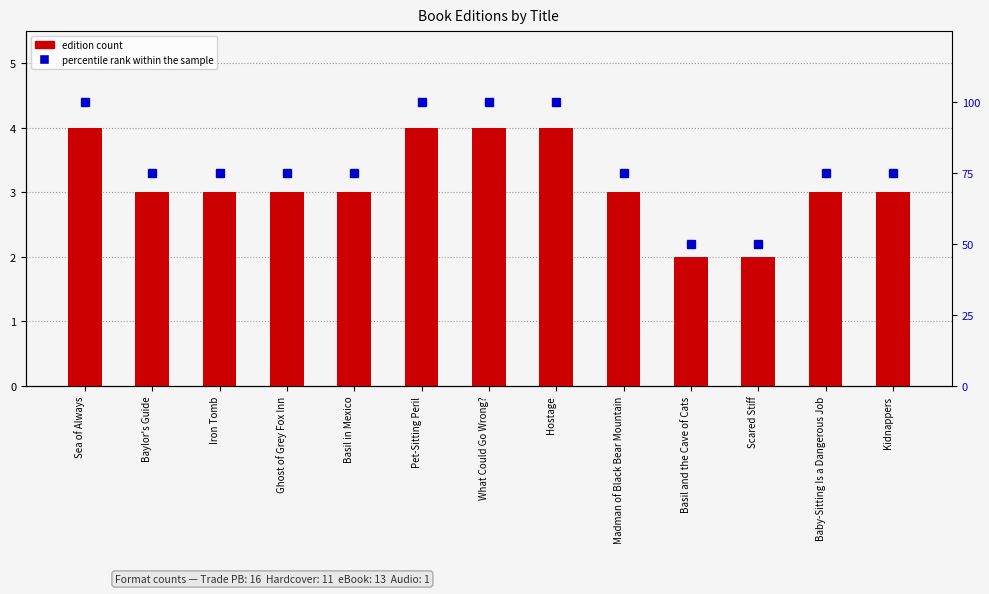

Which series has the largest total across all categories?

percentile rank within the sample